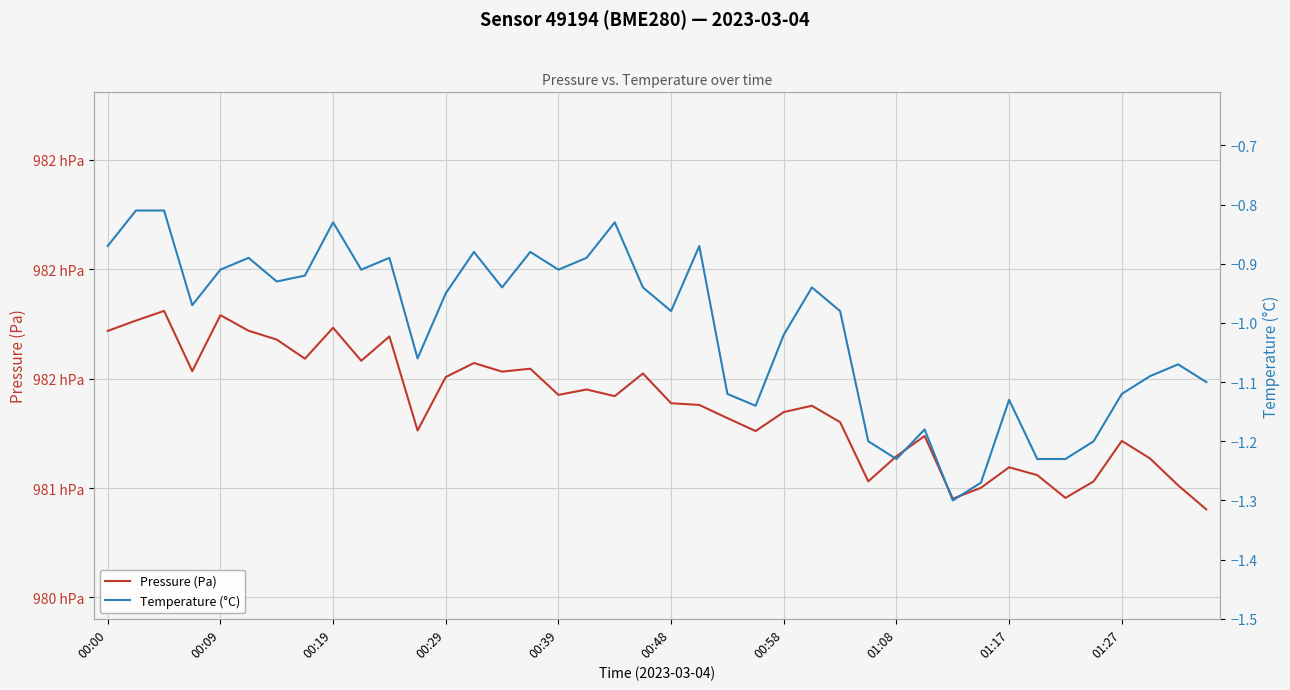

What is the average value of the Temperature (°C) series?

-1.0